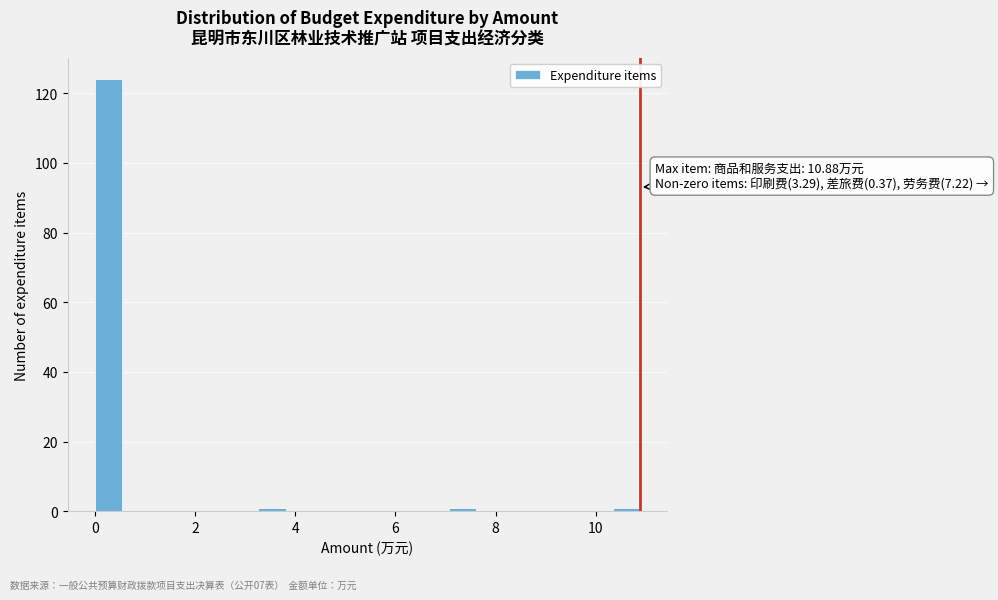

Read against the x-axis, roughly where is the centre of the tallest bar?

0.2